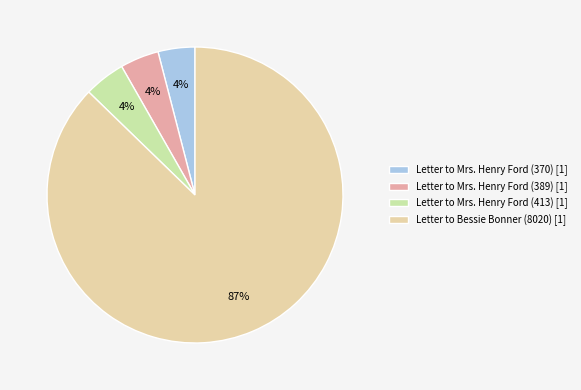

Count the number of slices in the pie.

4